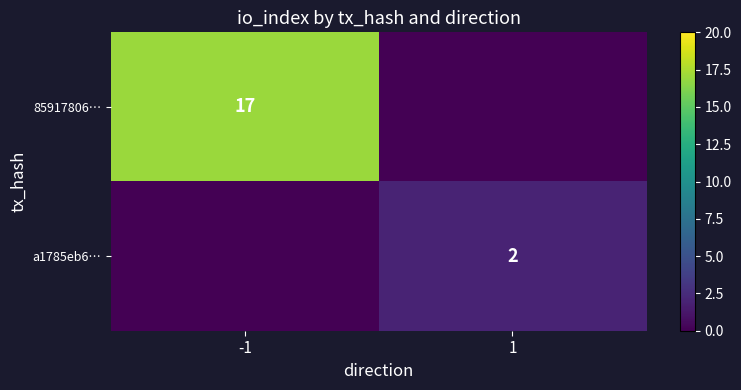

Between 1 and -1, which is larger?

-1